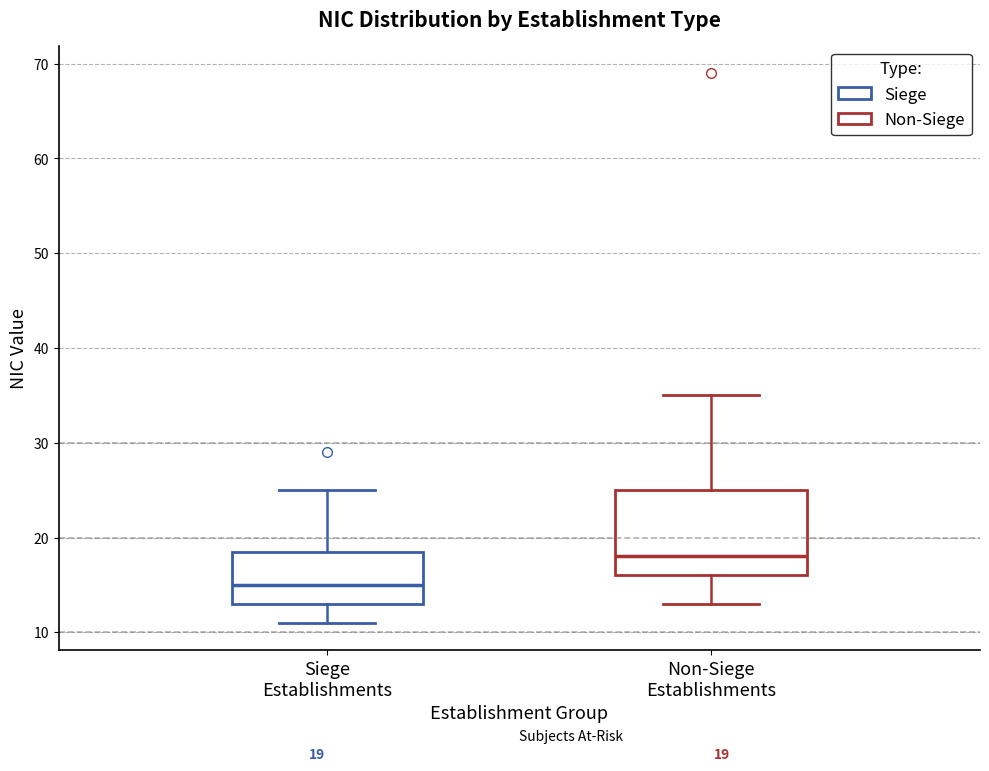

Which box is the tallest, from its lower edge to its upper edge?

Non-Siege Establishments